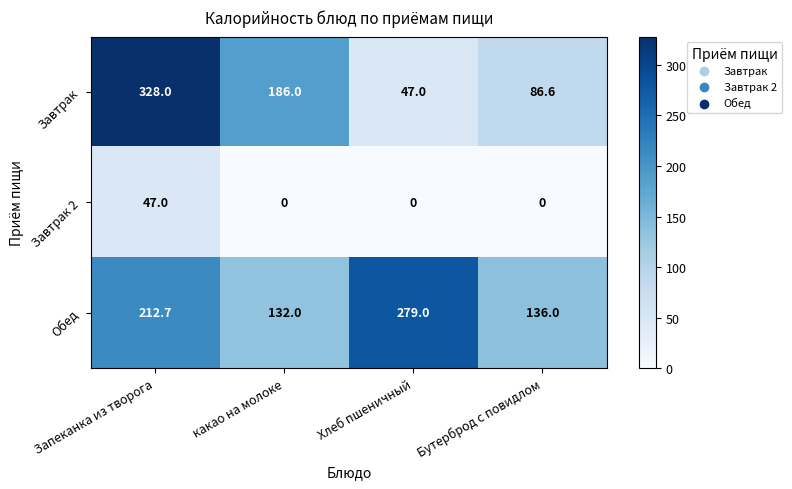

Count the number of categories in the chart.

4